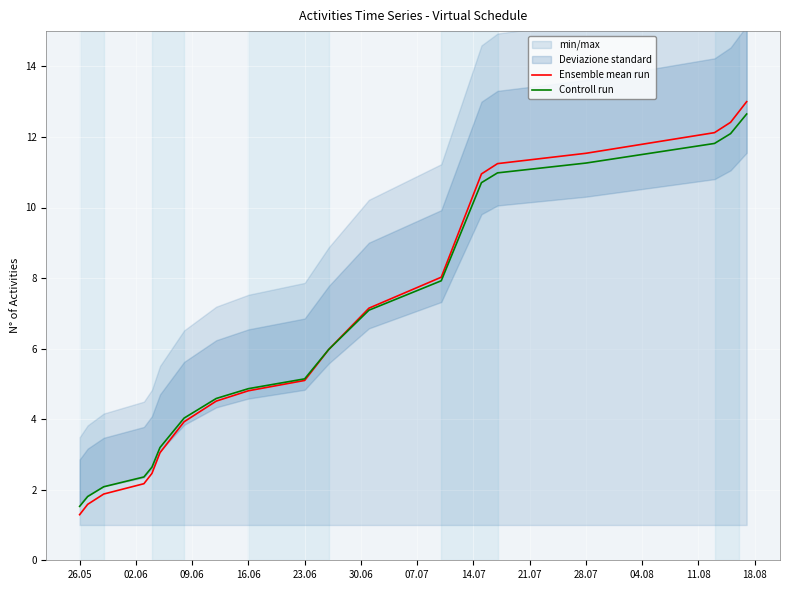

Which series has the widest spread of values?

Ensemble mean run